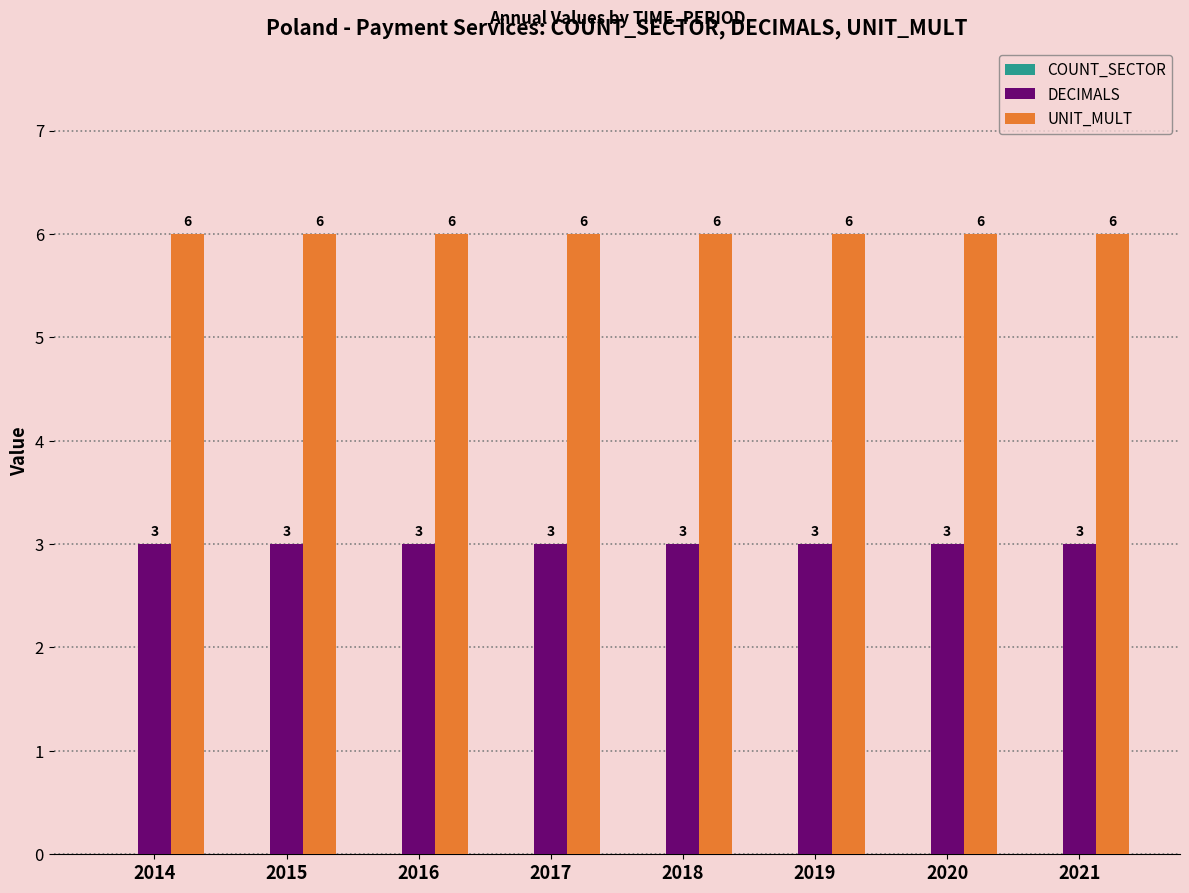

Rank the series by their maximum value, from highest to lowest.

UNIT_MULT, DECIMALS